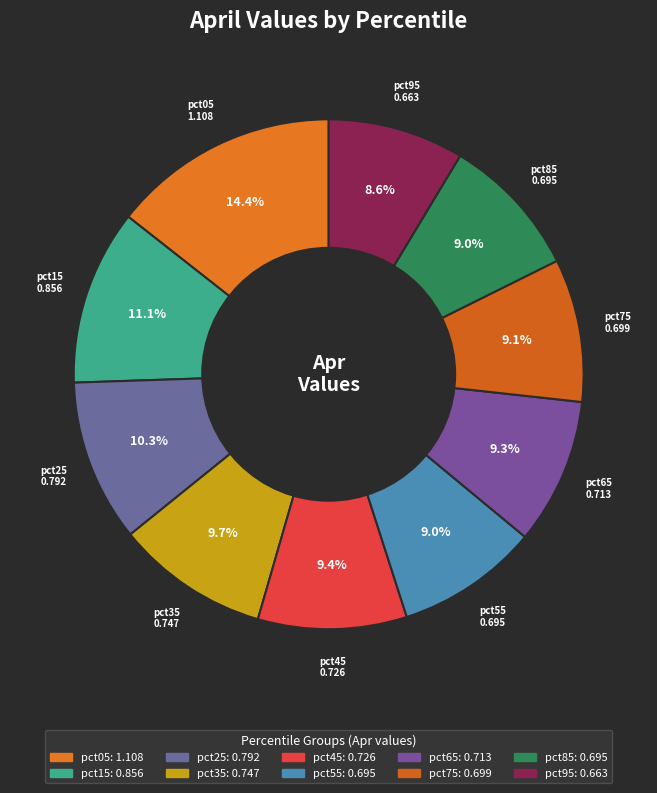

To the nearest percent, what percentage of the pie is pct25?

10%